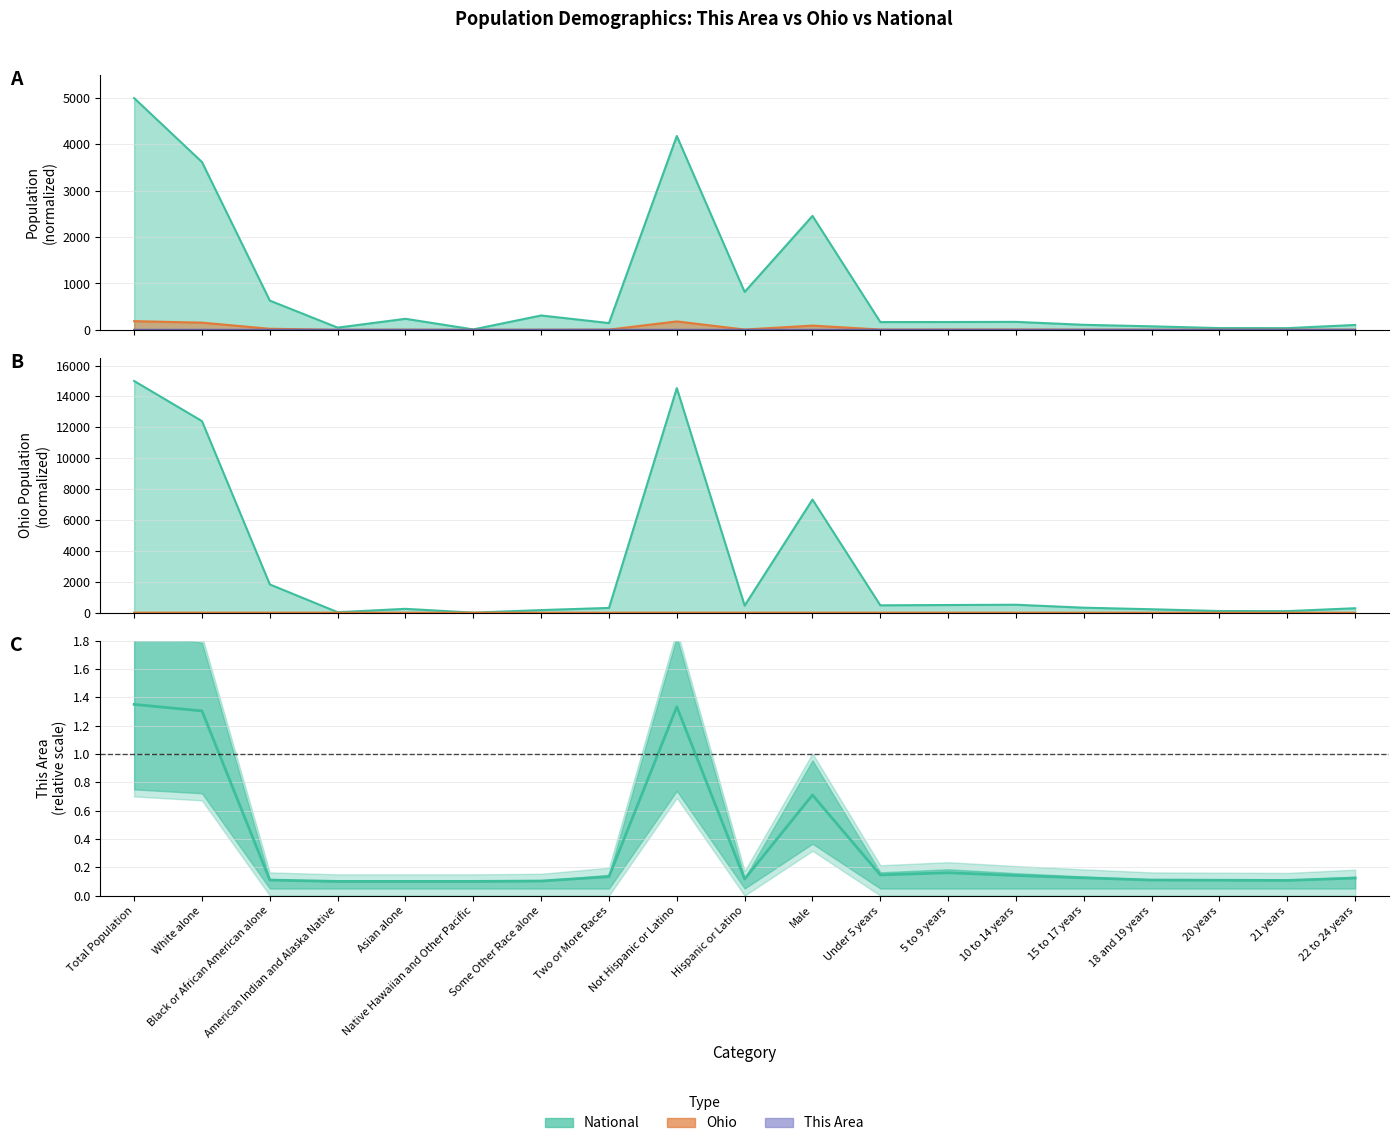

Reading left to right, transcribe all the data shown in this chart.

This Area: Total Population=0.0	White alone=0.0	Black or African American alone=0.0	American Indian and Alaska Native=0.0	Asian alone=0.0	Native Hawaiian and Other Pacific=0.0	Some Other Race alone=0.0	Two or More Races=0.0	Not Hispanic or Latino=0.0	Hispanic or Latino=0.0	Male=0.0	Under 5 years=0.0	5 to 9 years=0.0	10 to 14 years=0.0	15 to 17 years=0.0	18 and 19 years=0.0	20 years=0.0	21 years=0.0	22 to 24 years=0.0
Ohio: Total Population=186.8	White alone=154.5	Black or African American alone=22.8	American Indian and Alaska Native=0.4	Asian alone=3.1	Native Hawaiian and Other Pacific=0.1	Some Other Race alone=2.1	Two or More Races=3.9	Not Hispanic or Latino=181.1	Hispanic or Latino=5.7	Male=91.2	Under 5 years=6.0	5 to 9 years=6.2	10 to 14 years=6.4	15 to 17 years=4.0	18 and 19 years=2.8	20 years=1.3	21 years=1.3	22 to 24 years=3.6
National: Total Population=5000.0	White alone=3620.3	Black or African American alone=630.4	American Indian and Alaska Native=47.5	Asian alone=237.6	Native Hawaiian and Other Pacific=8.7	Some Other Race alone=309.4	Two or More Races=145.9	Not Hispanic or Latino=4182.5	Hispanic or Latino=817.5	Male=2458.0	Under 5 years=167.1	5 to 9 years=168.3	10 to 14 years=171.3	15 to 17 years=107.8	18 and 19 years=75.3	20 years=37.4	21 years=36.0	22 to 24 years=105.0